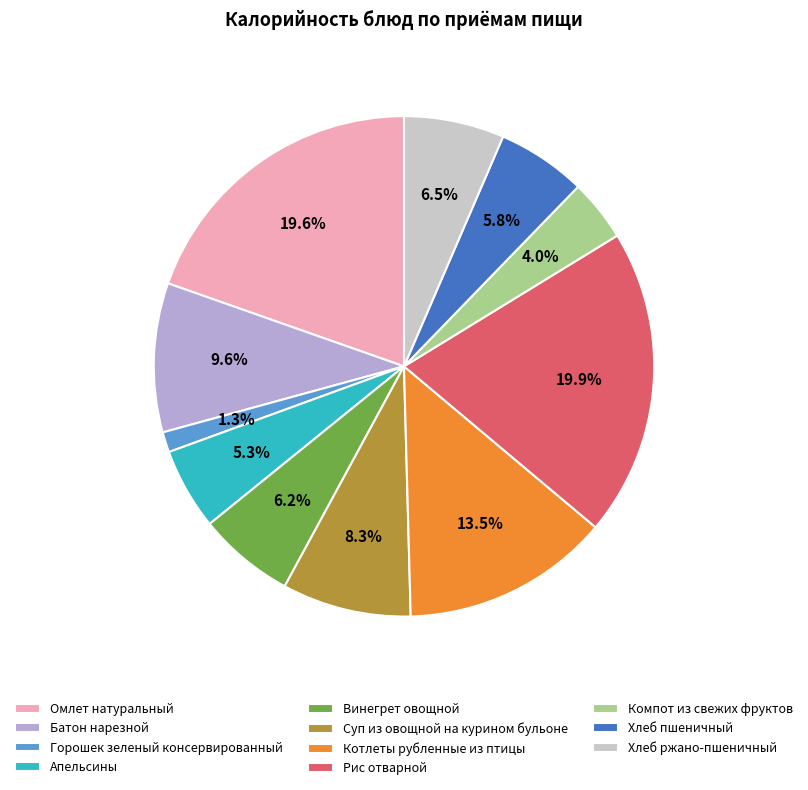

Is it true that Хлеб ржано-пшеничный is 14% of the pie?

False